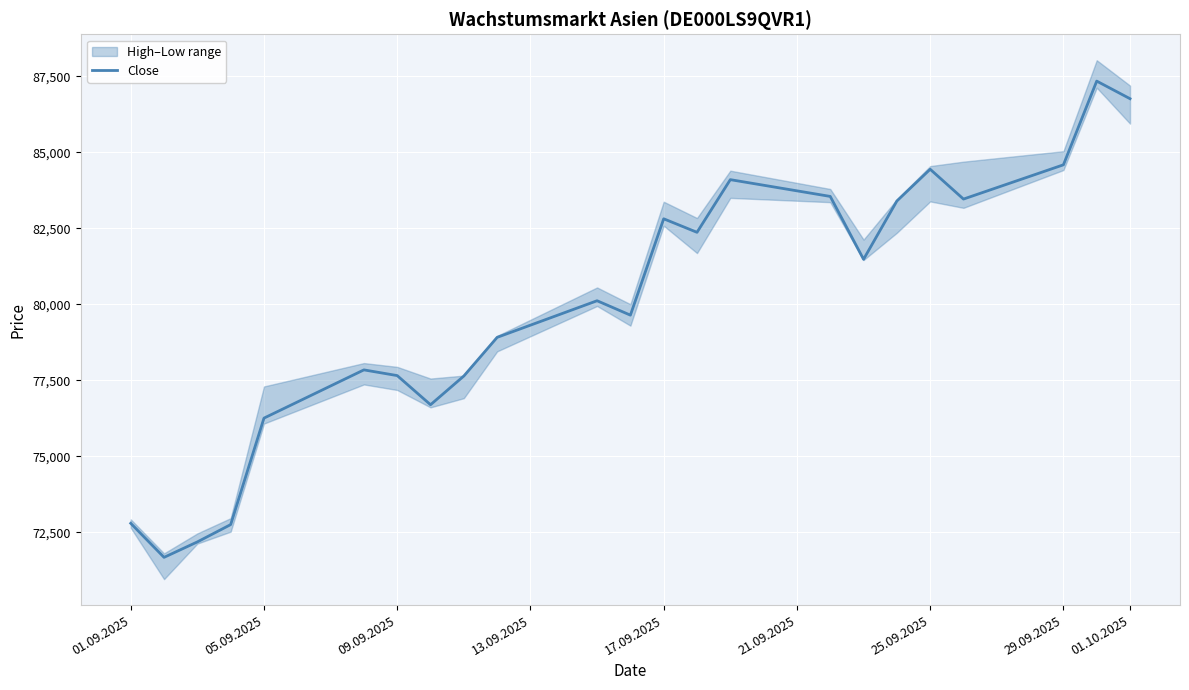

How many values are below 80117?

11